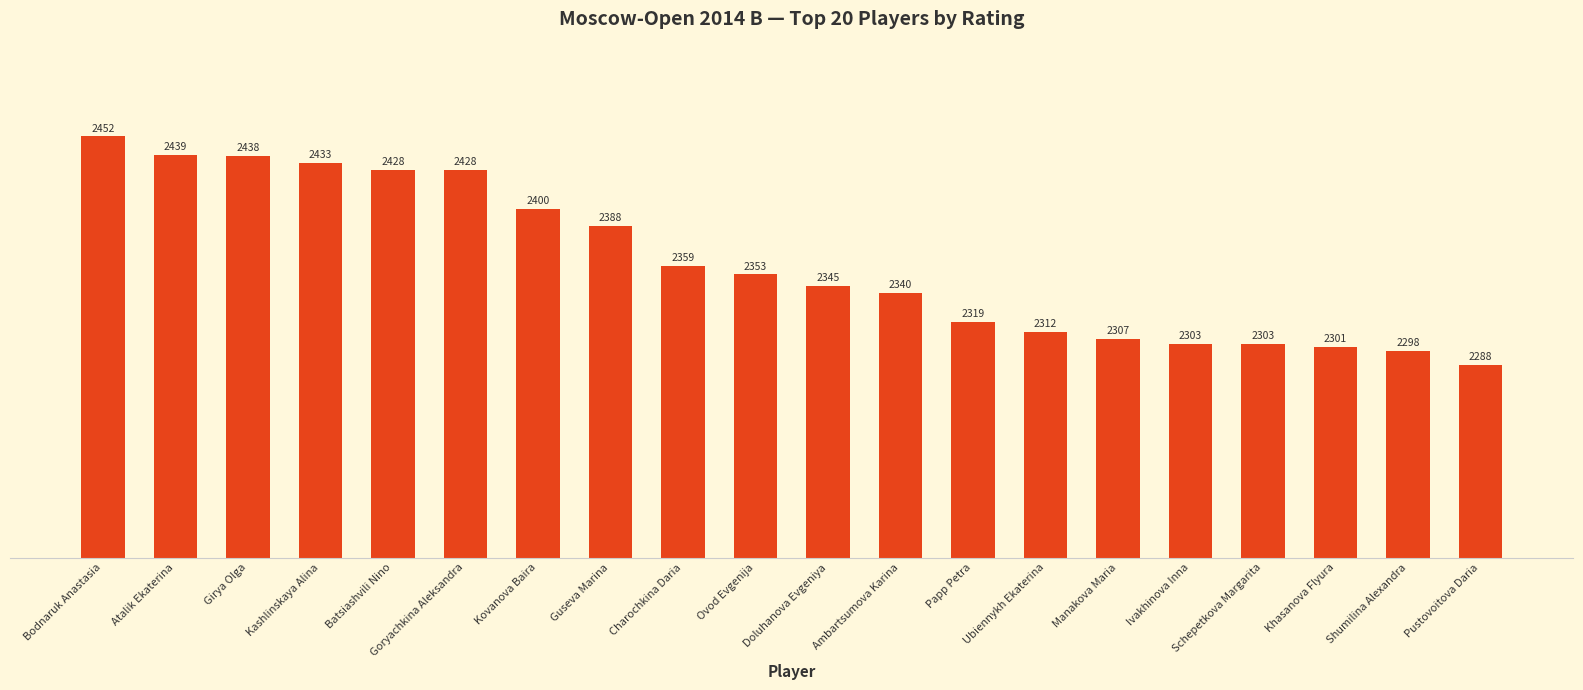

At which label is the value closest to 2370?

Charochkina Daria